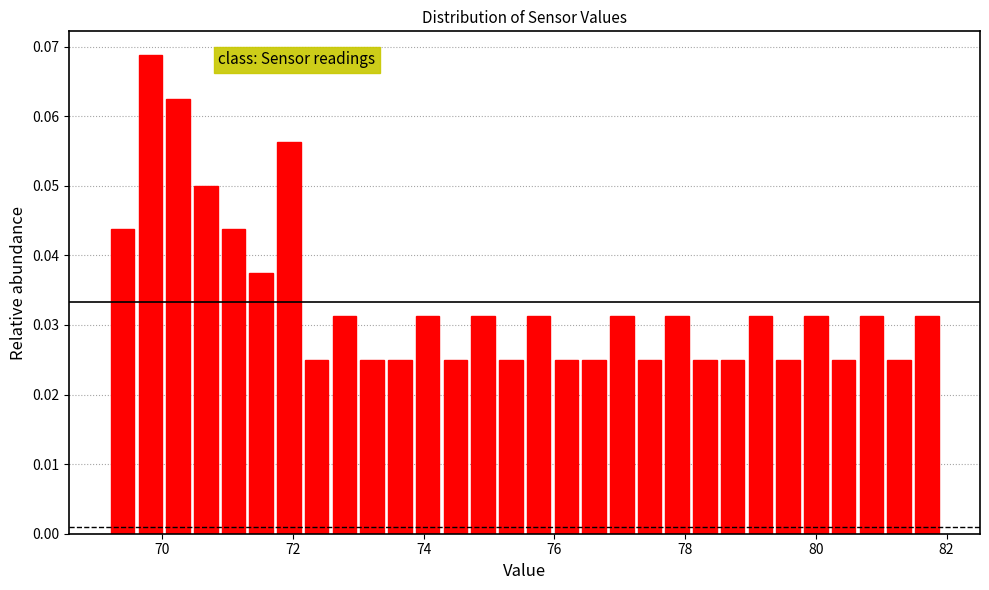

Read against the x-axis, roughly where is the centre of the tallest bar?

69.8